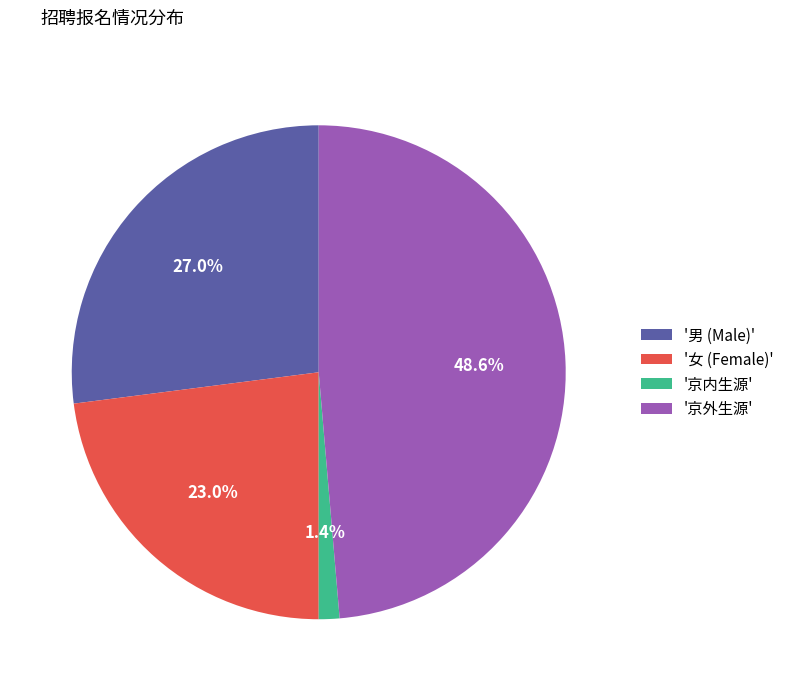

What percentage do '女 (Female)' and '京外生源' together represent?

71.6%